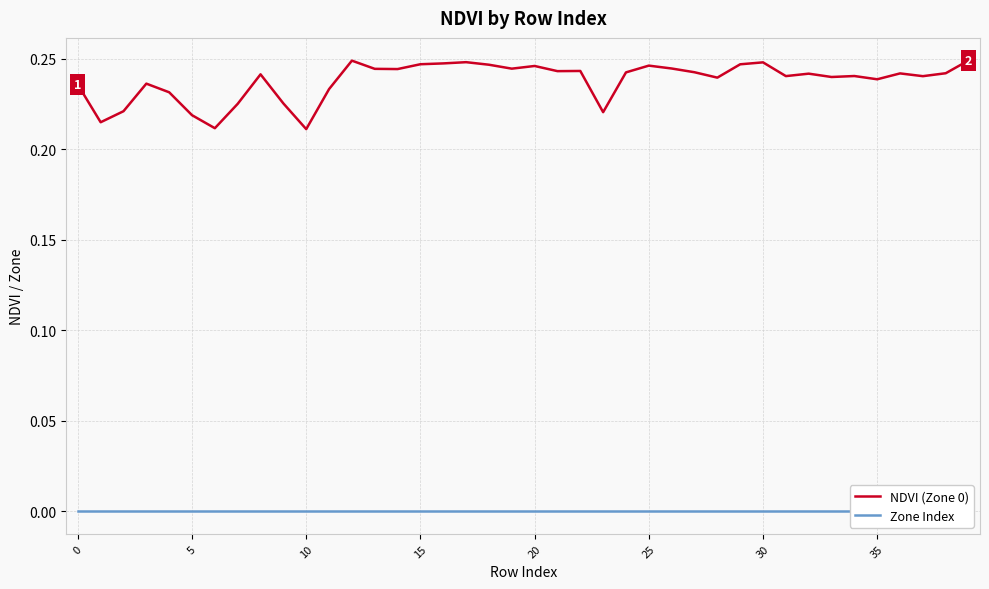

True or false: NDVI (Zone 0) has a value of 0.2 at 25.

True